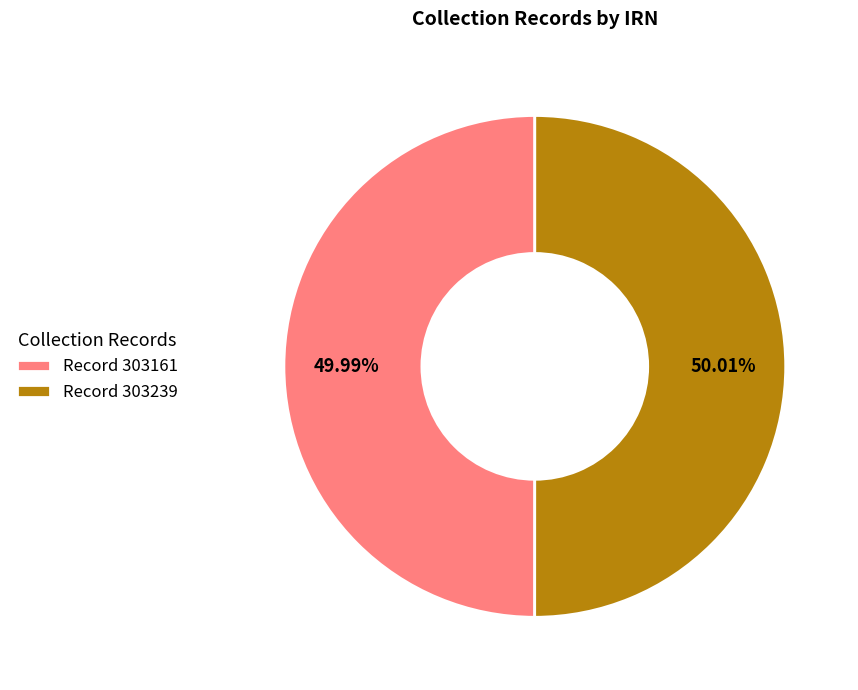

Is there a majority slice in this chart?

Yes